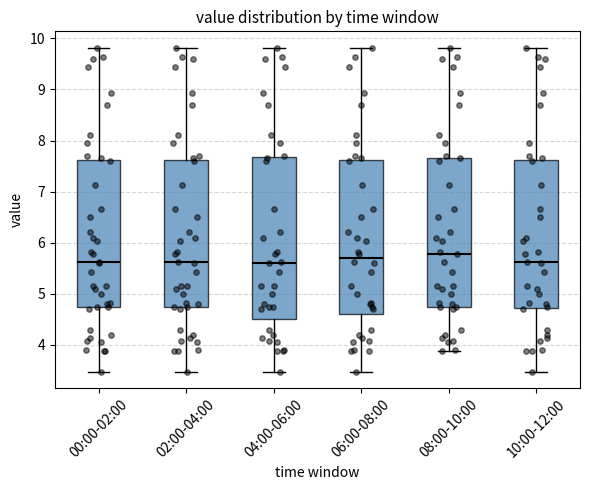

Reading left to right, transcribe this box plot: for each box, give where its median line is, the range the box spans, and where its two whiskers end, as read against the y-axis. The values are not printed on the chart, so give them approximately, as read against the axis.

00:00-02:00: median 5.6, box 4.7 to 7.6, whiskers 3.5 to 9.8
02:00-04:00: median 5.6, box 4.7 to 7.6, whiskers 3.5 to 9.8
04:00-06:00: median 5.6, box 4.5 to 7.7, whiskers 3.5 to 9.8
06:00-08:00: median 5.7, box 4.6 to 7.6, whiskers 3.5 to 9.8
08:00-10:00: median 5.8, box 4.8 to 7.7, whiskers 3.9 to 9.8
10:00-12:00: median 5.6, box 4.7 to 7.6, whiskers 3.5 to 9.8